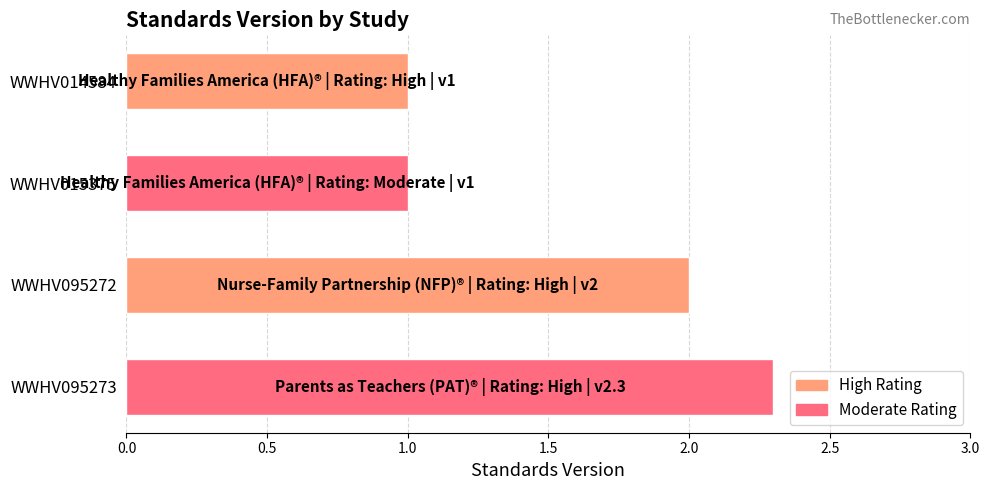

Between WWHV095273 and WWHV015375, which is larger?

WWHV095273